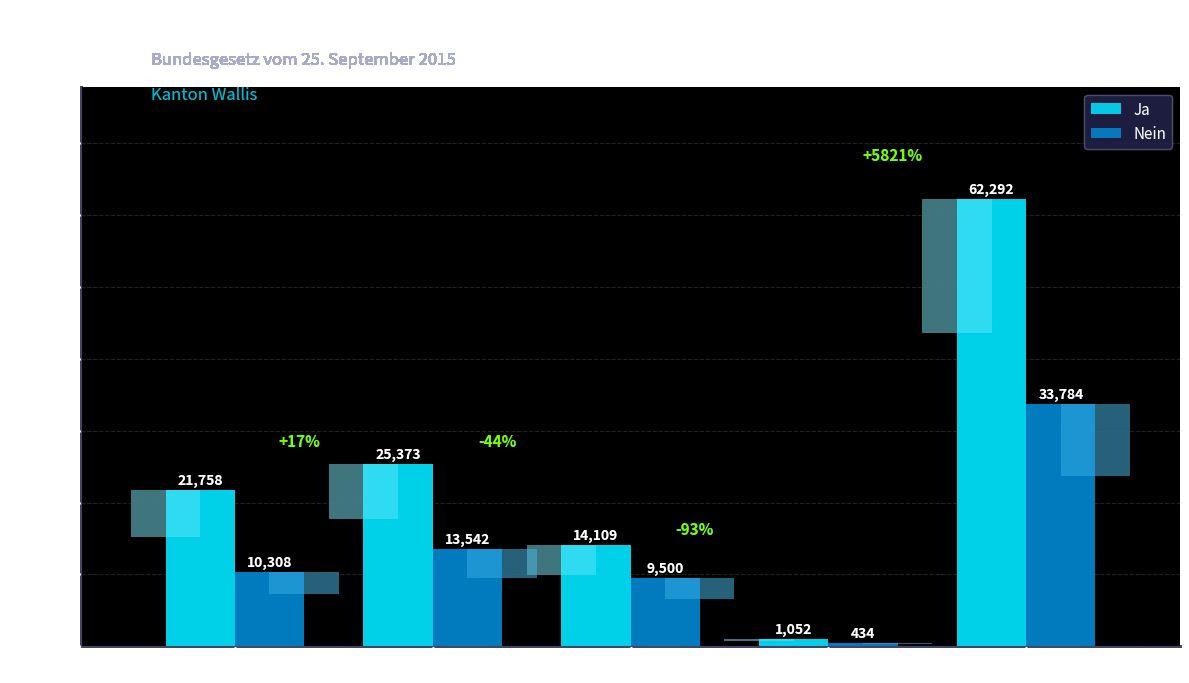

What are all the series names shown in the legend?

Ja, Nein